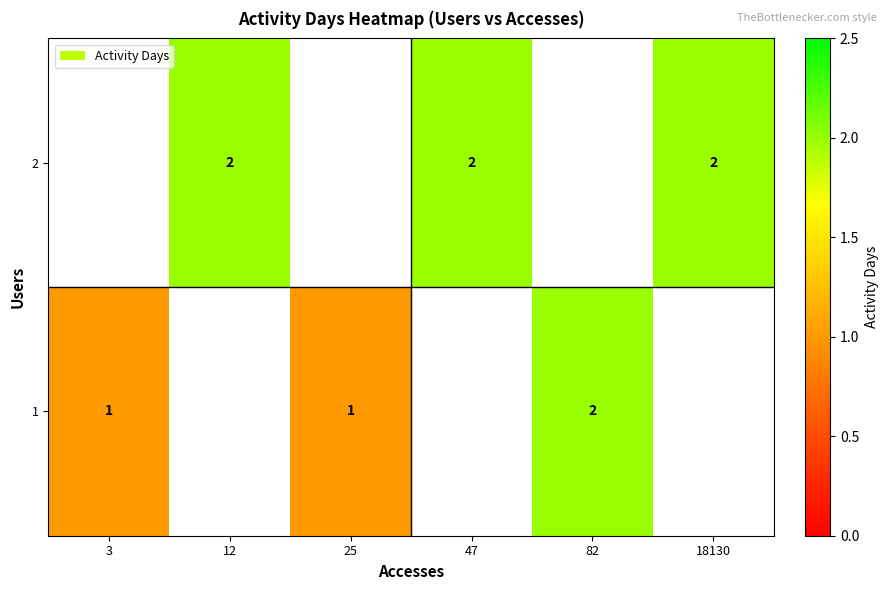

True or false: 1 has a value of 1 at 3.

True